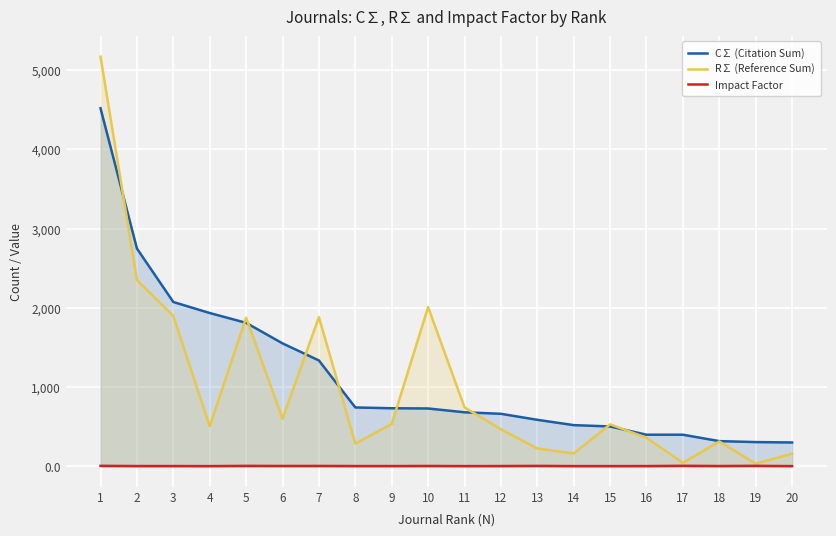

What is the lowest value of the R∑ (Reference Sum) series?

34.0